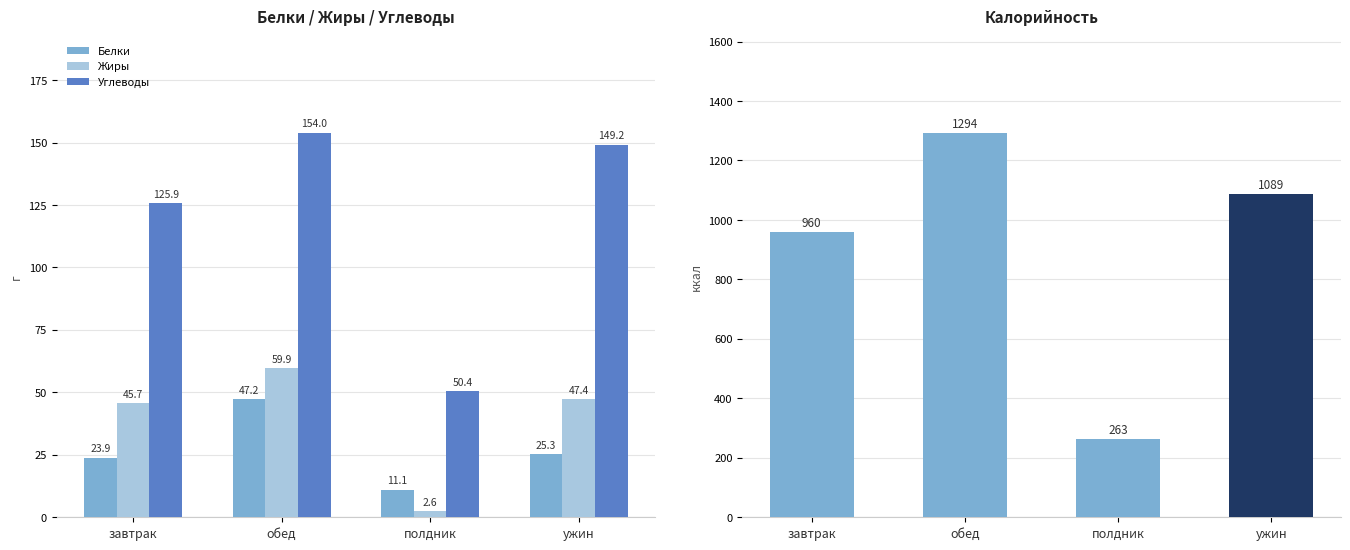

Reading left to right, extract all data points from this chart.

Белки: 23.9	47.2	11.1	25.3
Жиры: 45.7	59.9	2.6	47.4
Углеводы: 125.9	154.0	50.4	149.2
Калорийность: 959.7	1294.1	262.9	1088.5